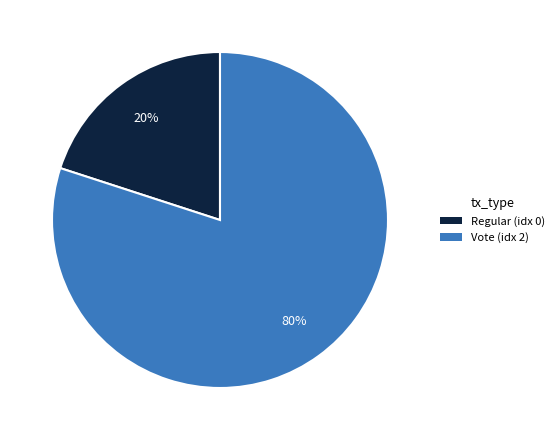

Do Vote and Regular together represent more than half of the pie?

Yes